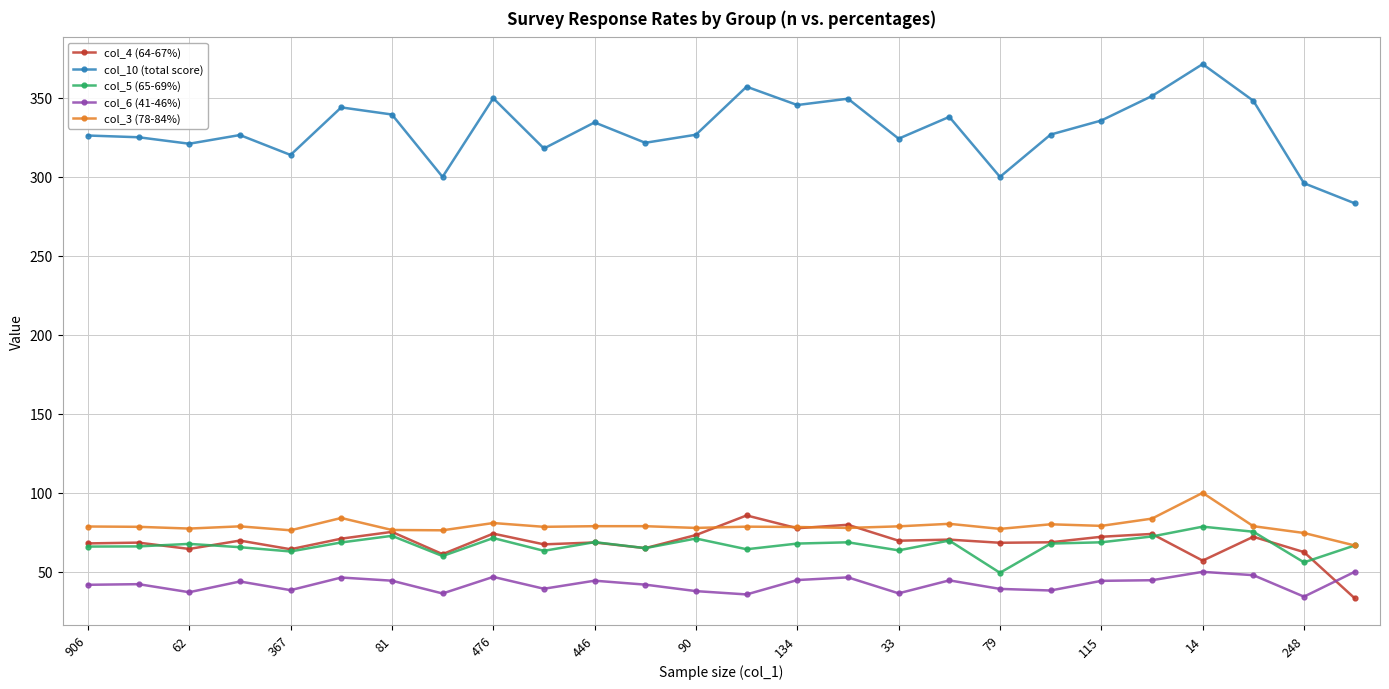

True or false: col_3 (78-84%) and col_6 (41-46%) intersect in this chart.

False